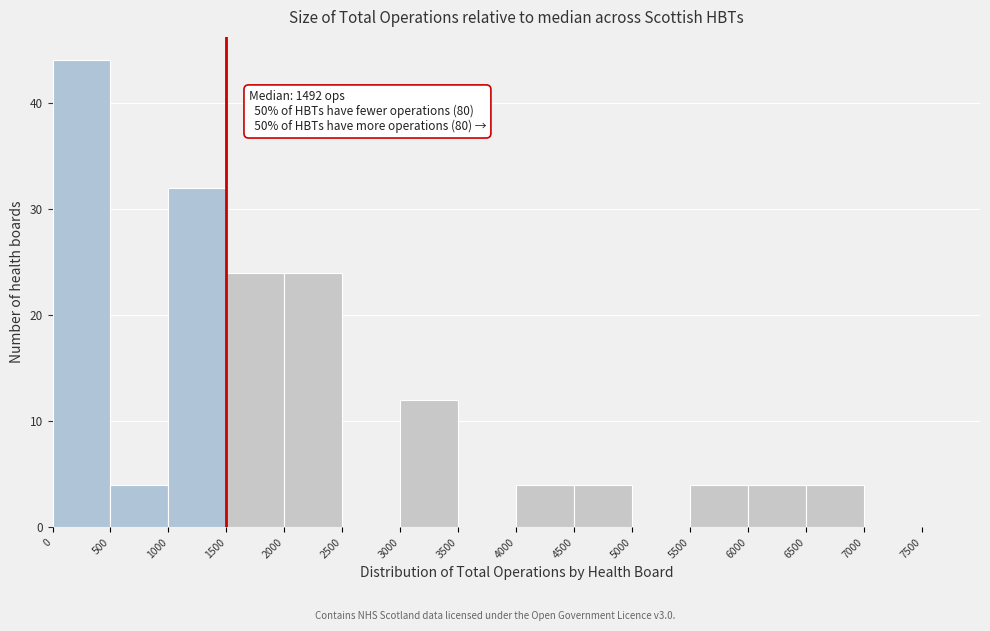

Over which range of the x-axis is the bar tallest?

0 to 500